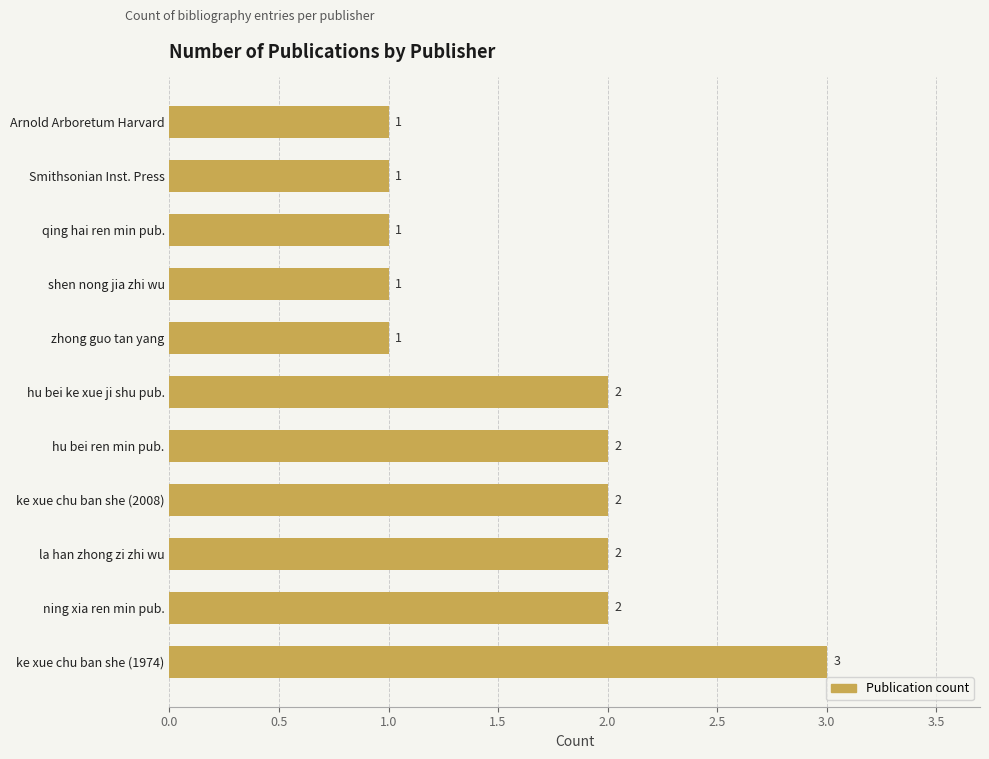

What is the sum of the values at ning xia ren min pub. and Smithsonian Inst. Press?

3